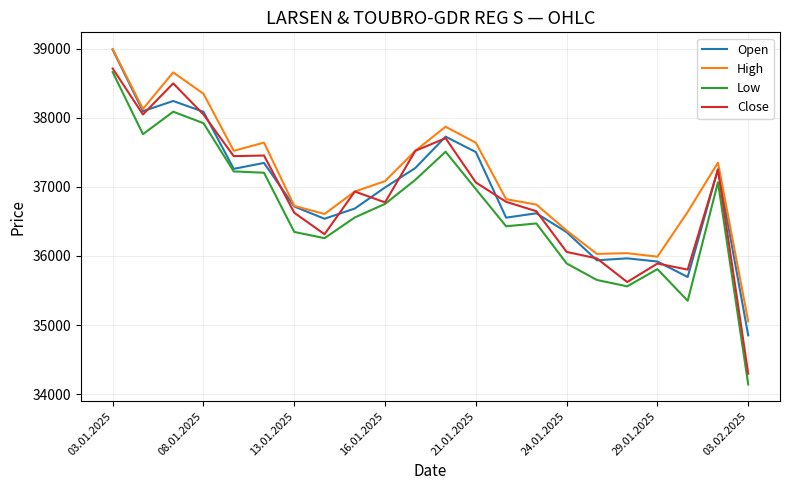

True or false: Low and High intersect in this chart.

False